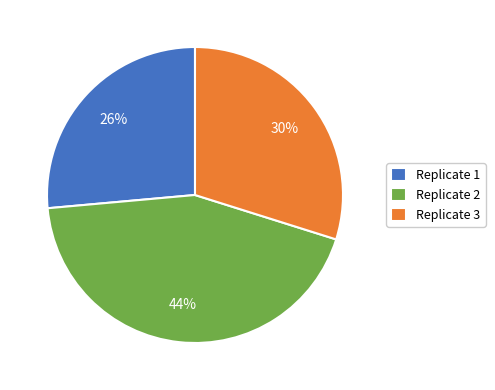

Is the sum of Replicate 3 and Replicate 1 greater than half?

Yes